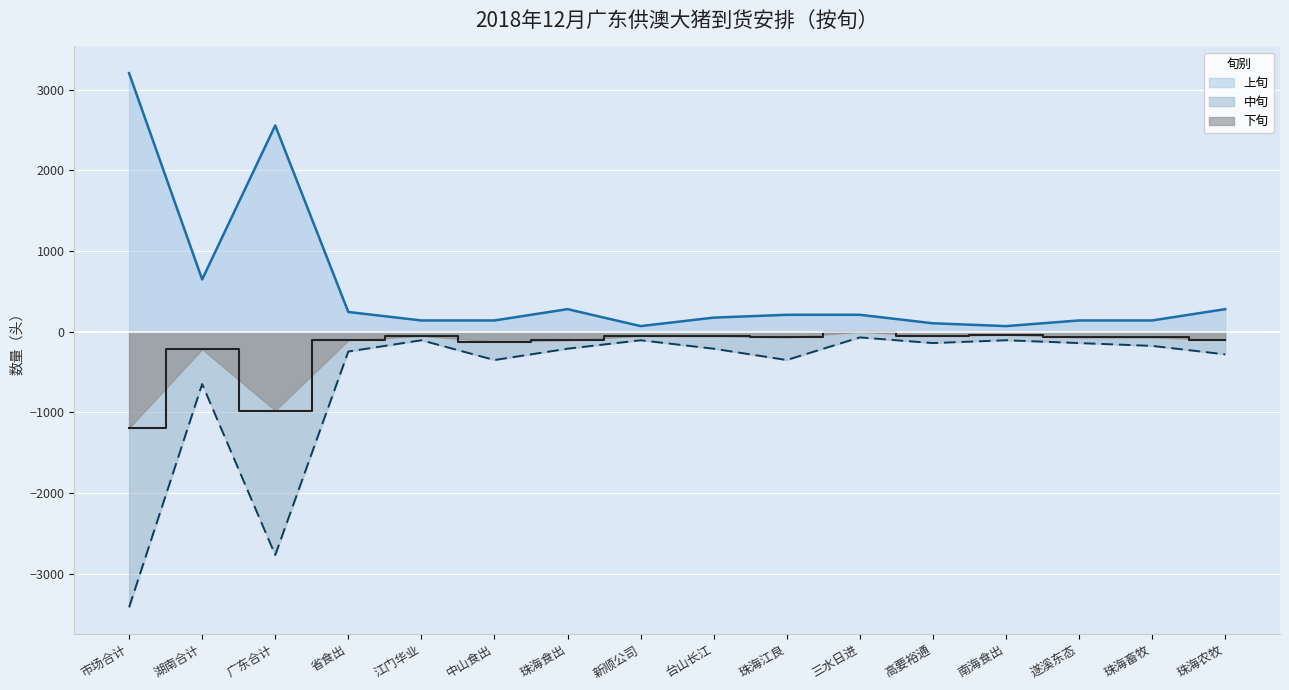

Where is 下旬 nearest to the value -596?

湖南合计